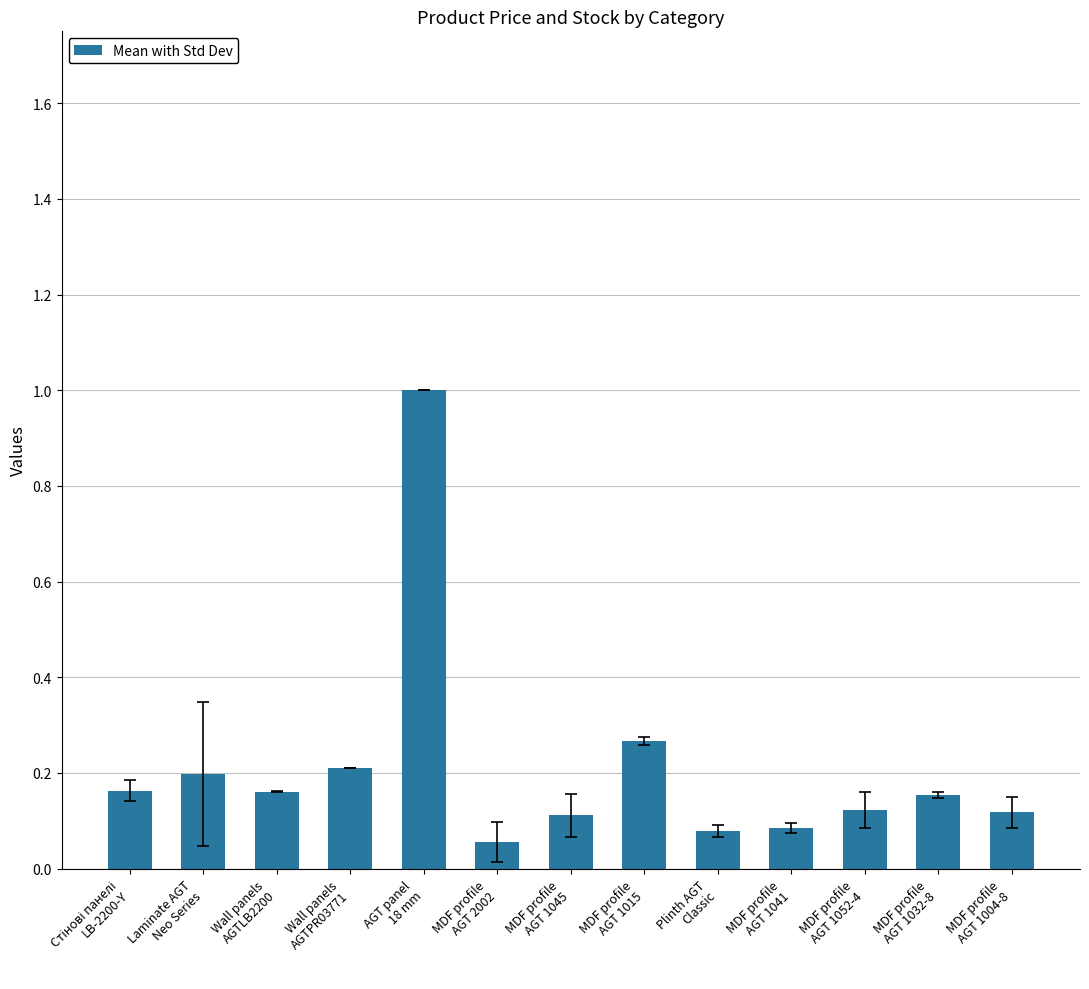

Between MDF profile
AGT 1004-8 and Wall panels
AGTLB2200, which is larger?

Wall panels
AGTLB2200